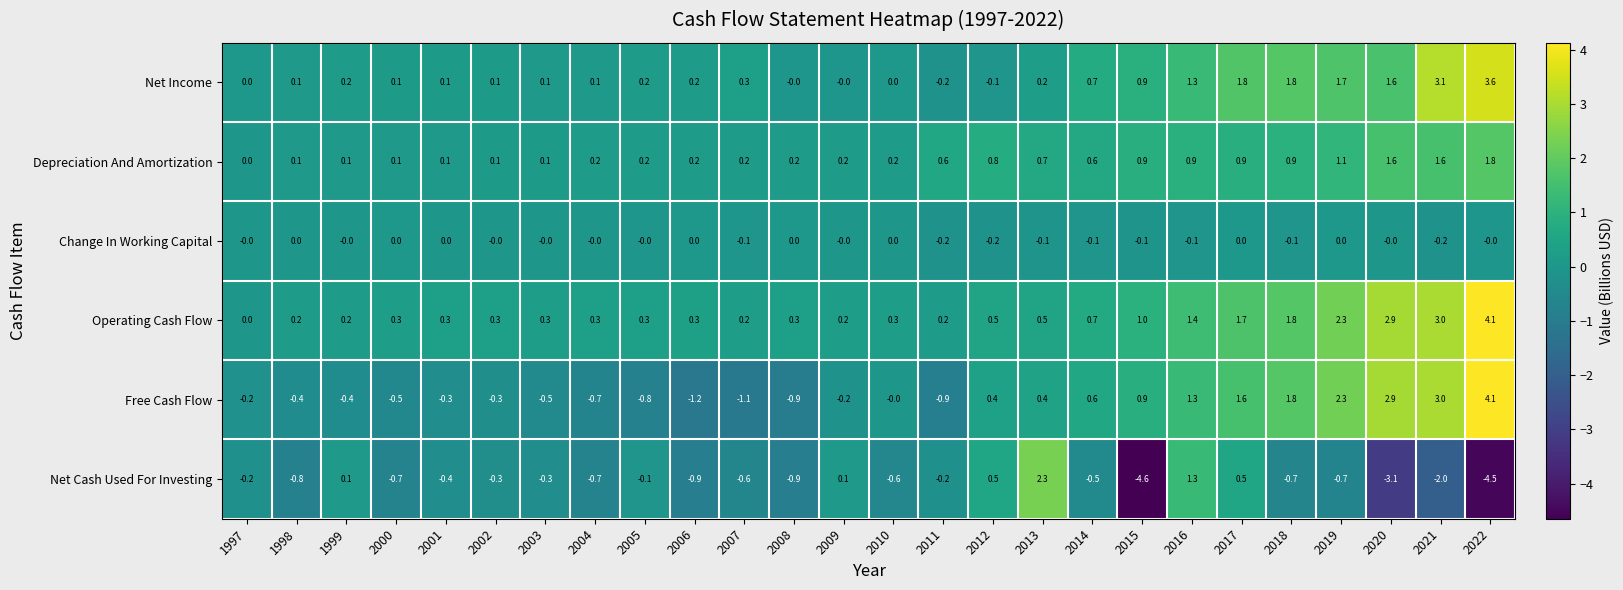

What is the greatest value displayed?

4.1